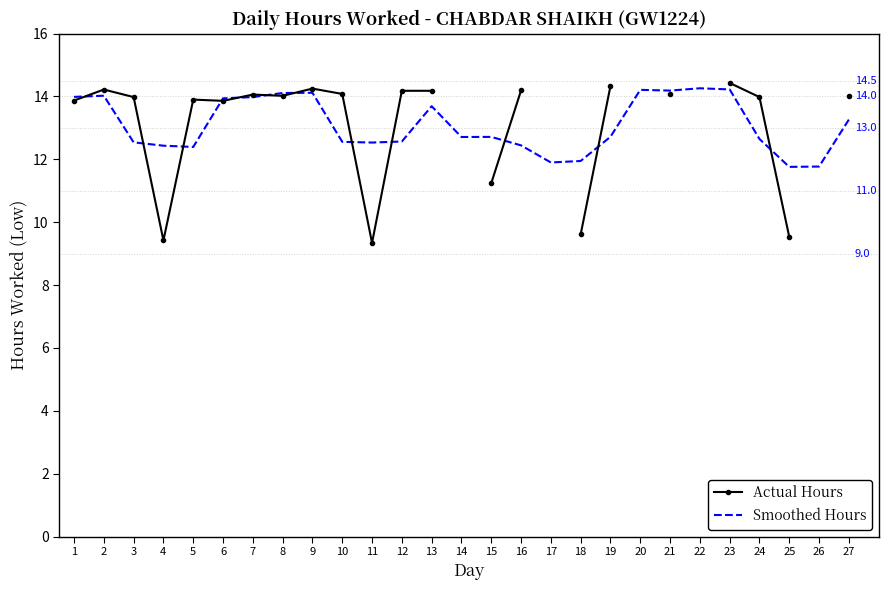

Where is Actual Hours nearest to the value 11?

15